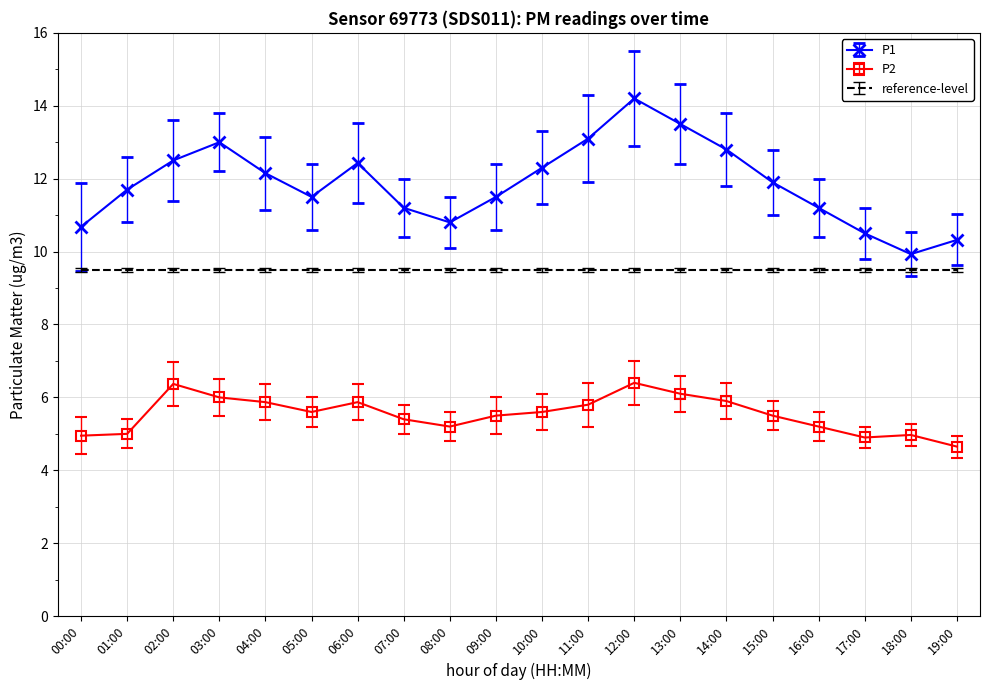

What is the approximate value of P2 at 04:00?

5.9